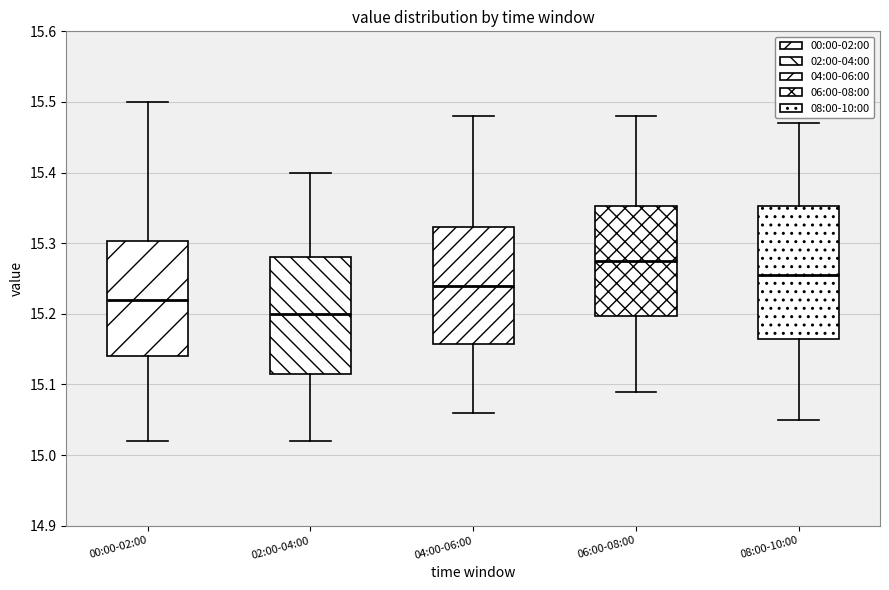

Comparing the boxes themselves (not the whiskers), which one is the tallest?

08:00-10:00